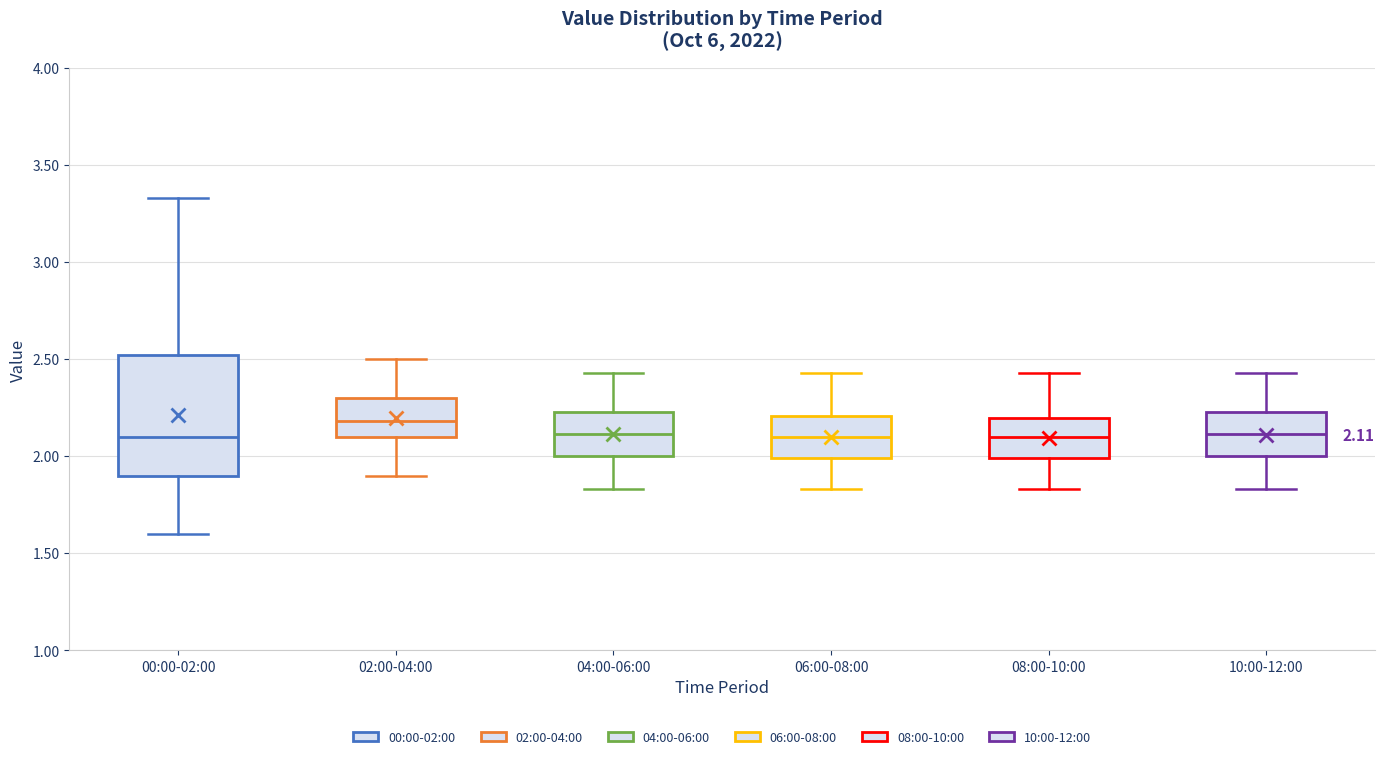

Which box has the highest median line?

02:00-04:00